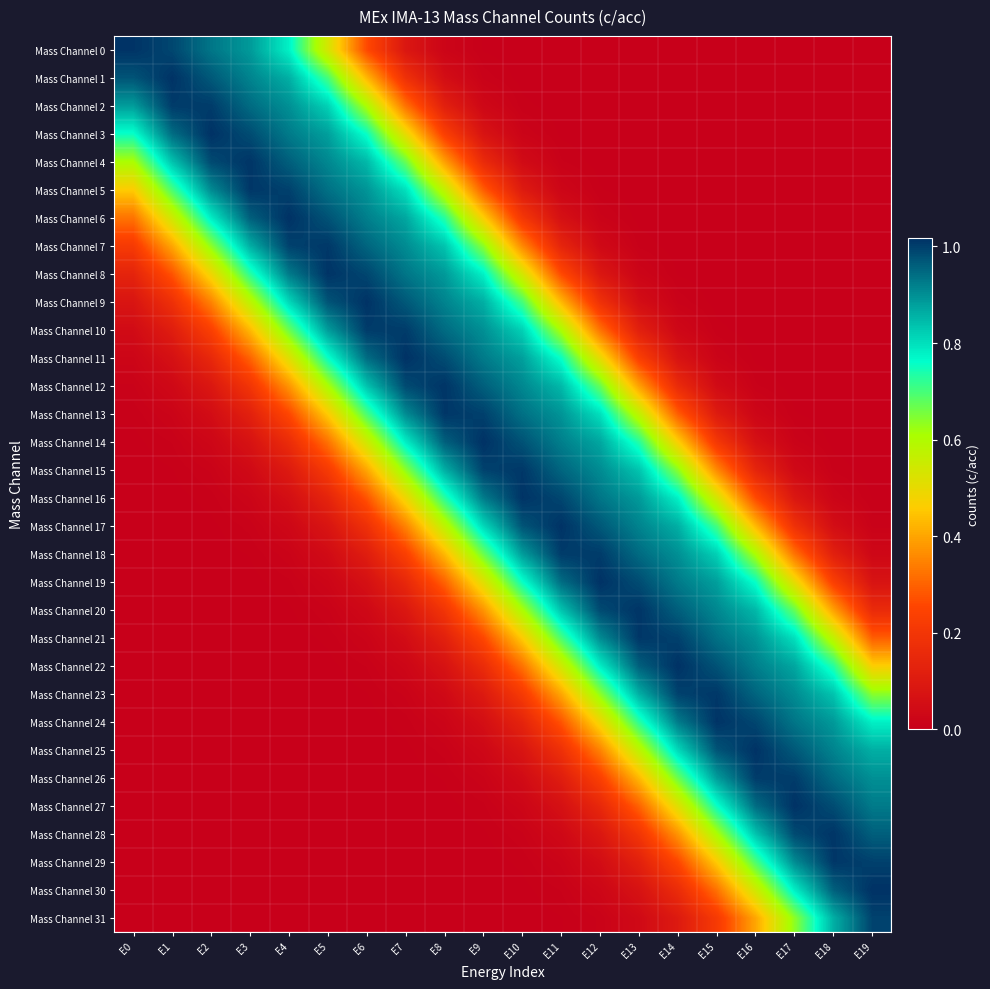

Which series has the widest spread of values?

Mass Channel 30